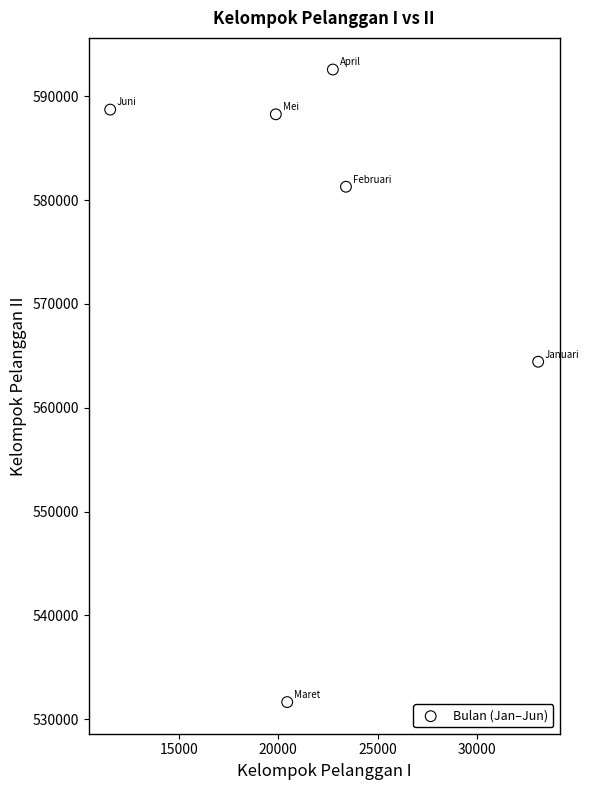

What is the range of X values (max minus min)?

21527